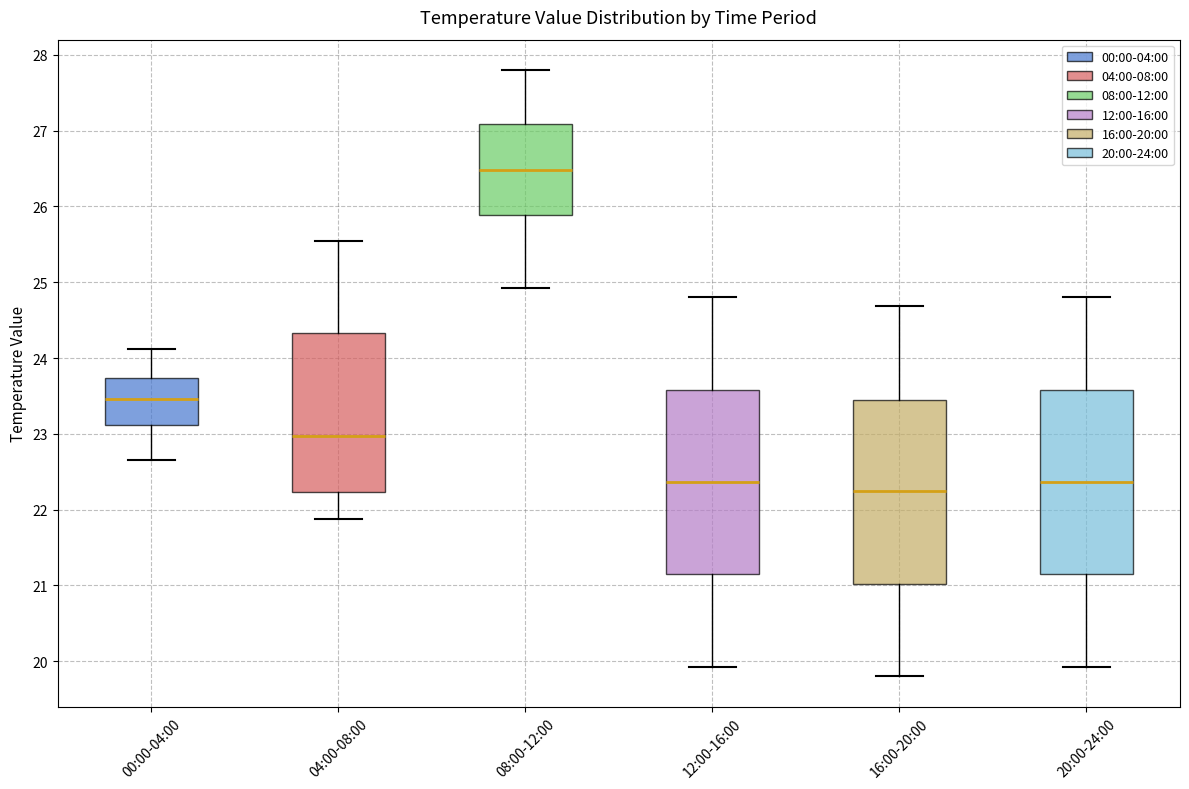

Where does the median line of the box for 08:00-12:00 sit on the y-axis? The values are not printed on the chart, so give them approximately, as read against the axis.

26.5